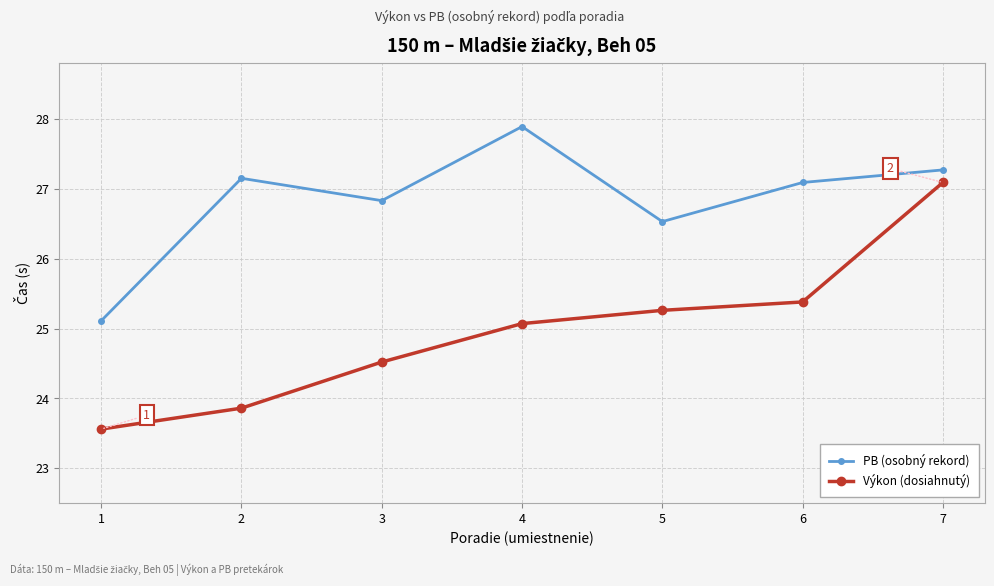

True or false: PB (osobný rekord) and Výkon (dosiahnutý) intersect in this chart.

False